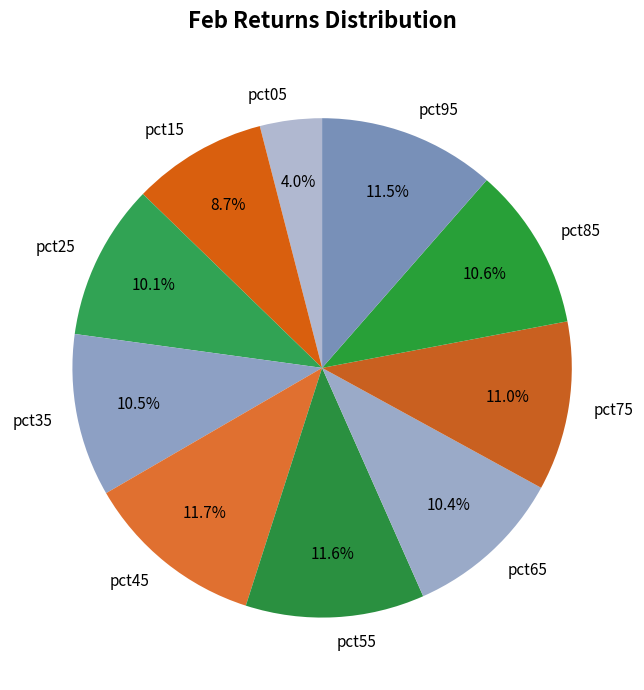

To the nearest percent, what is the difference between the largest and smallest slice percentages?

8%